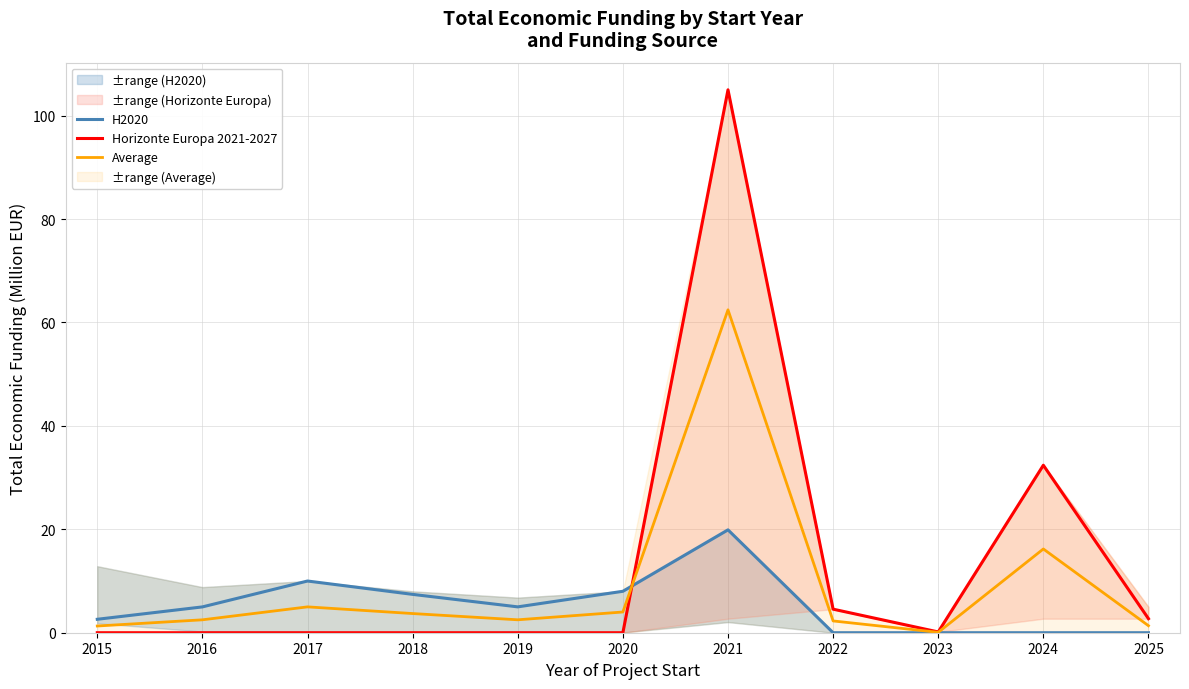

At how many categories does at least one series exceed 60?

1